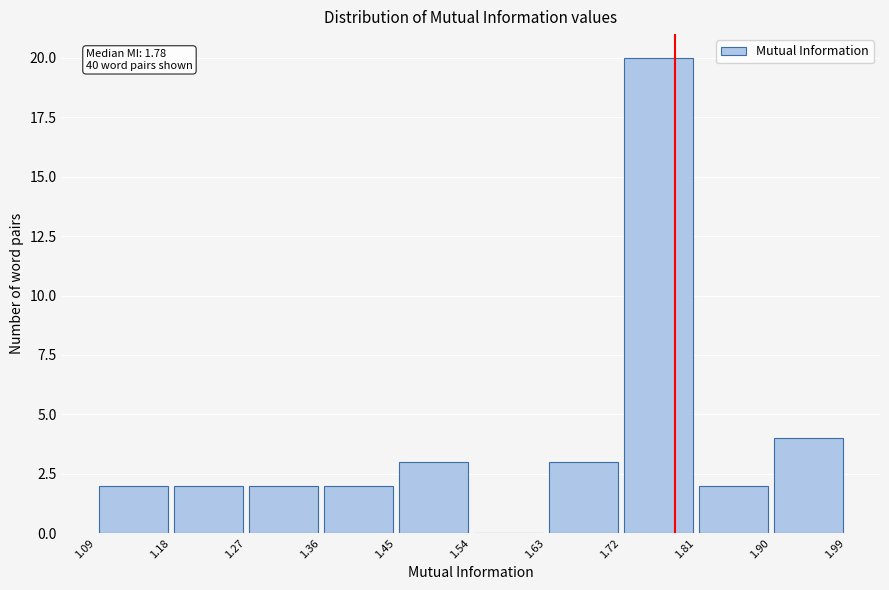

Which range on the x-axis has the tallest bar?

1.72 to 1.81